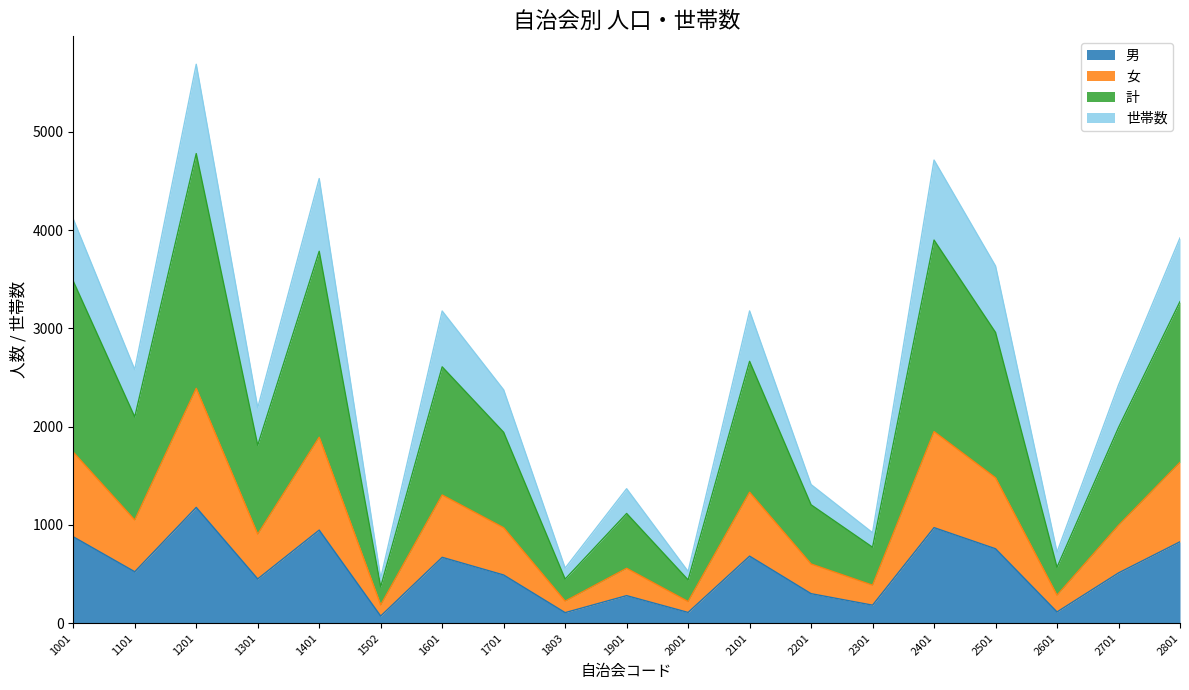

What is the lowest value of the 計 series?

370